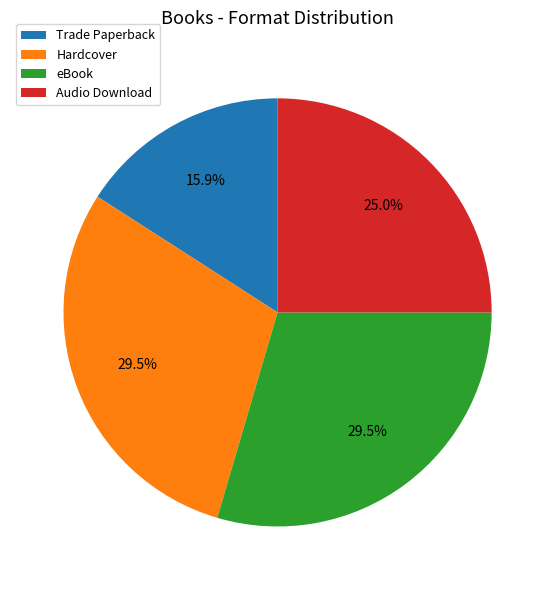

Is there a majority slice in this chart?

No